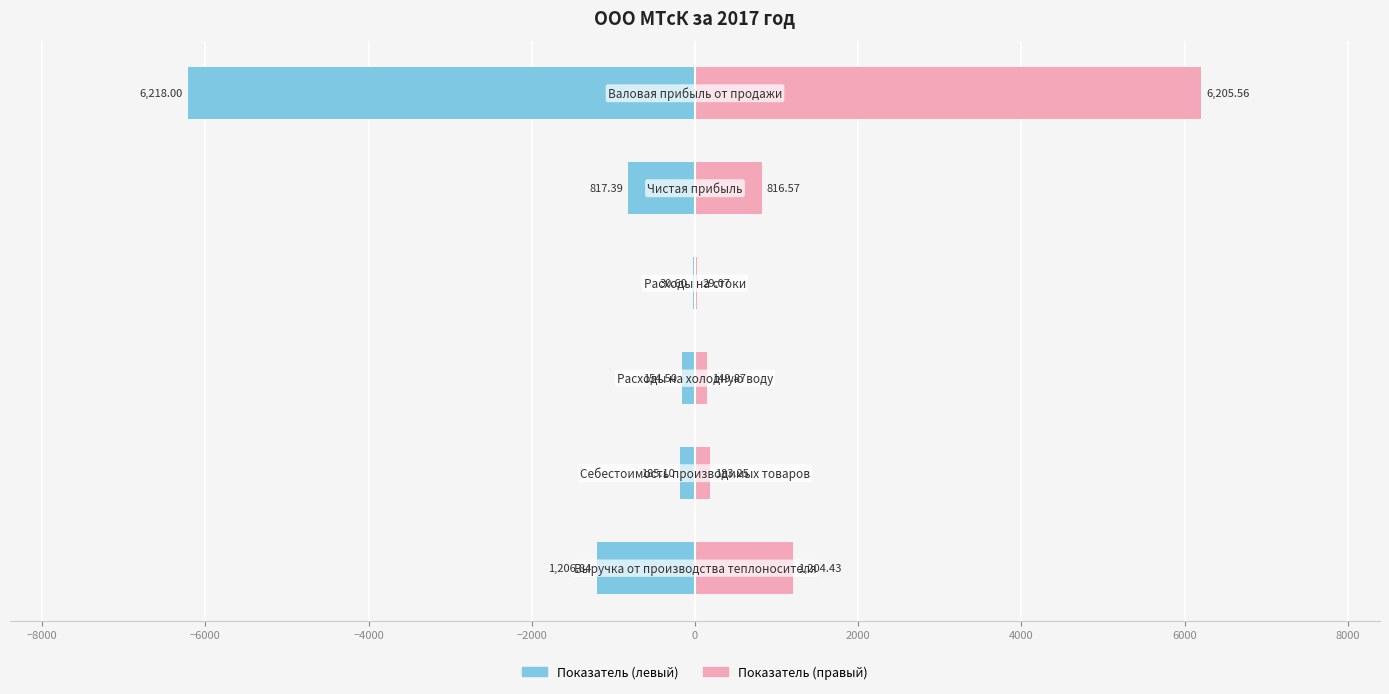

What is the difference between the maximum and minimum values in the Показатель (правый) series?

6176.5